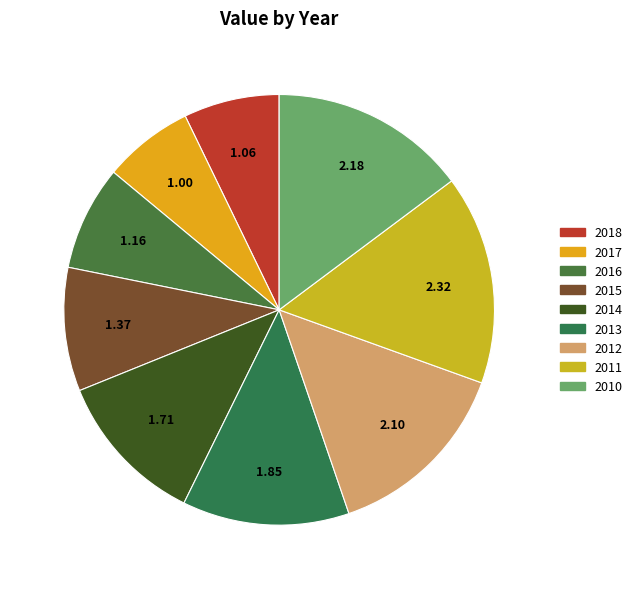

What is the largest slice in the pie chart?

2011